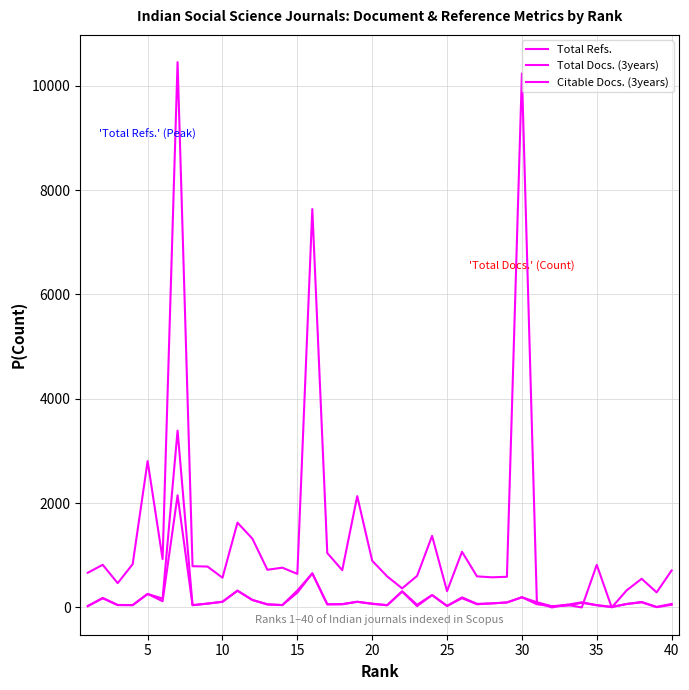

True or false: Citable Docs. (3years) and Total Docs. (3years) cross at least once.

False